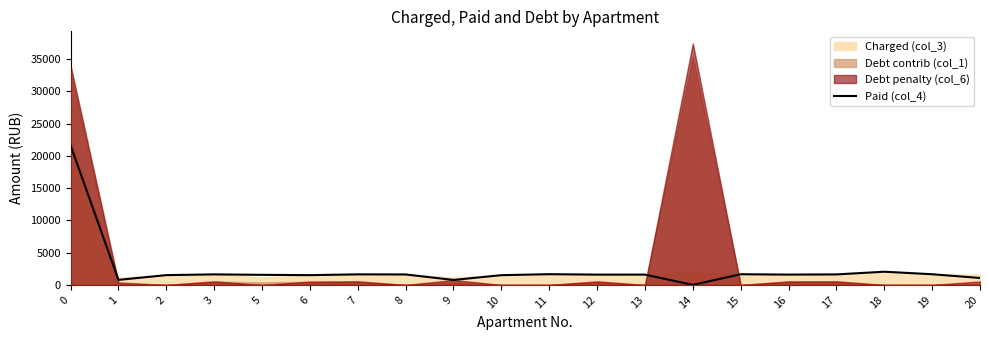

At which category does the data reach its first local peak?

3